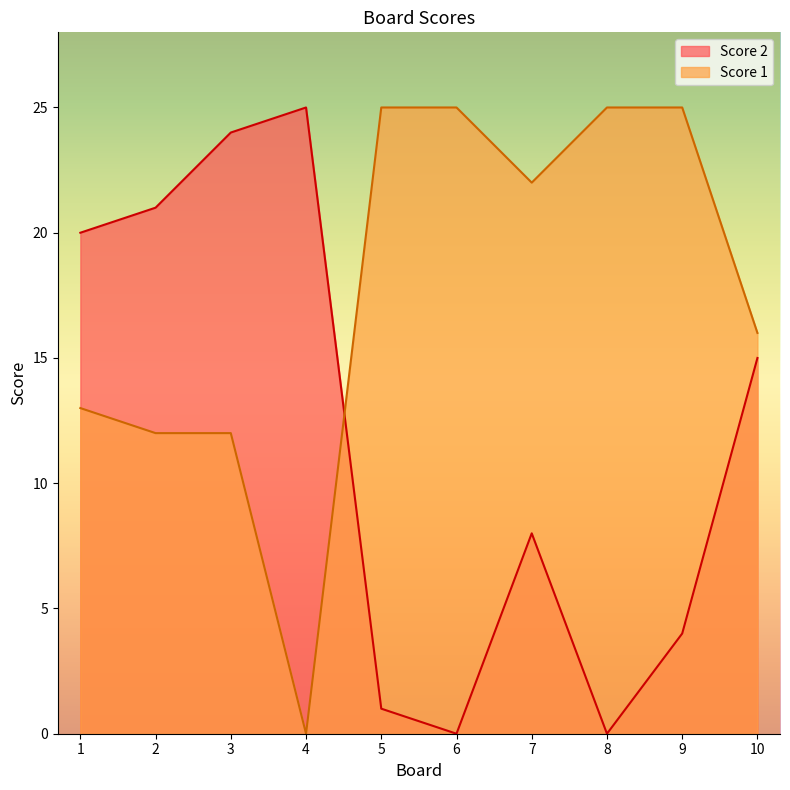

How many distinct data groups are displayed?

2